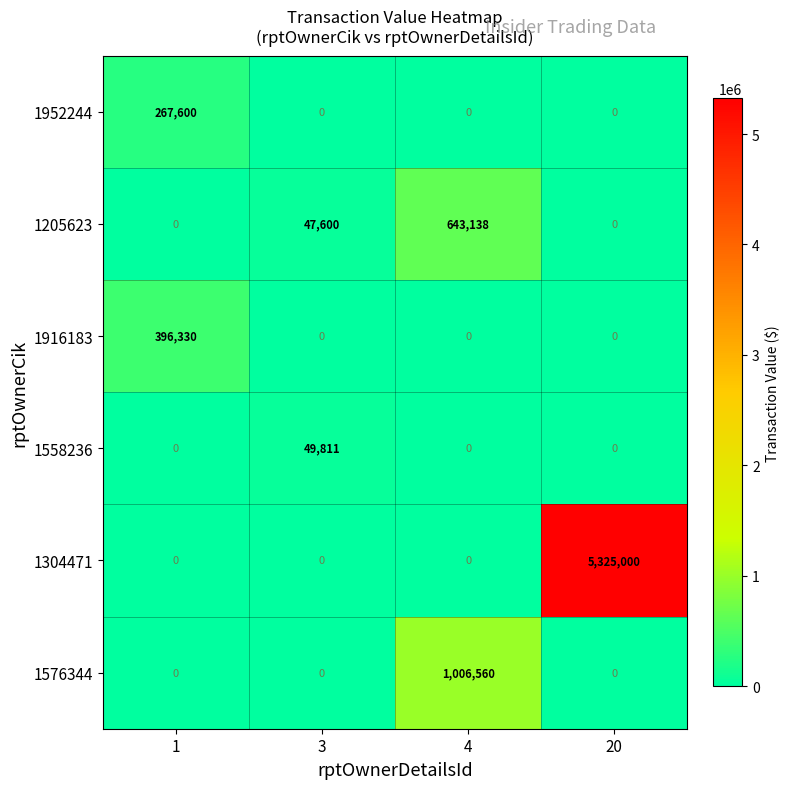

What is the spread (max minus min) of values at 1?

396330